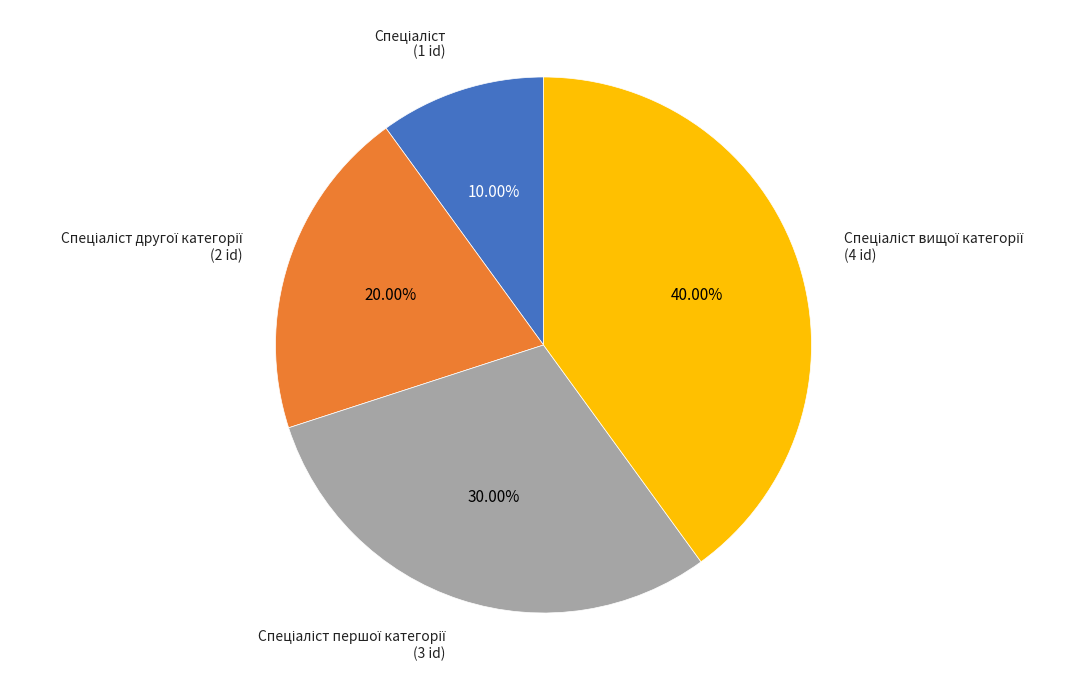

Is there any slice that represents more than half of the pie?

No